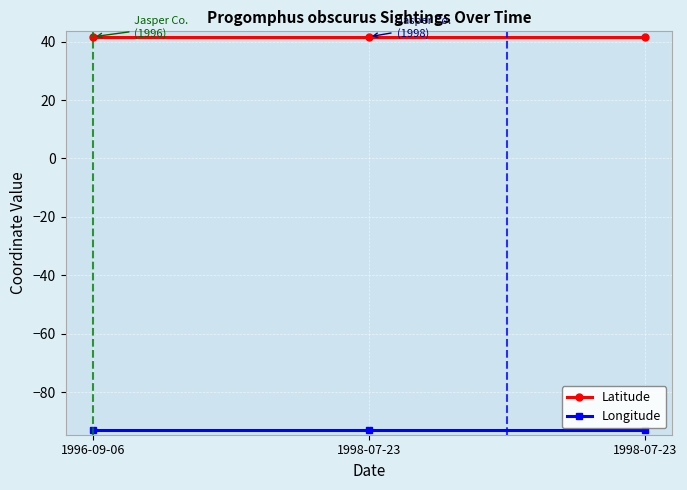

List the series in order of their overall mean, highest first.

Latitude, Longitude